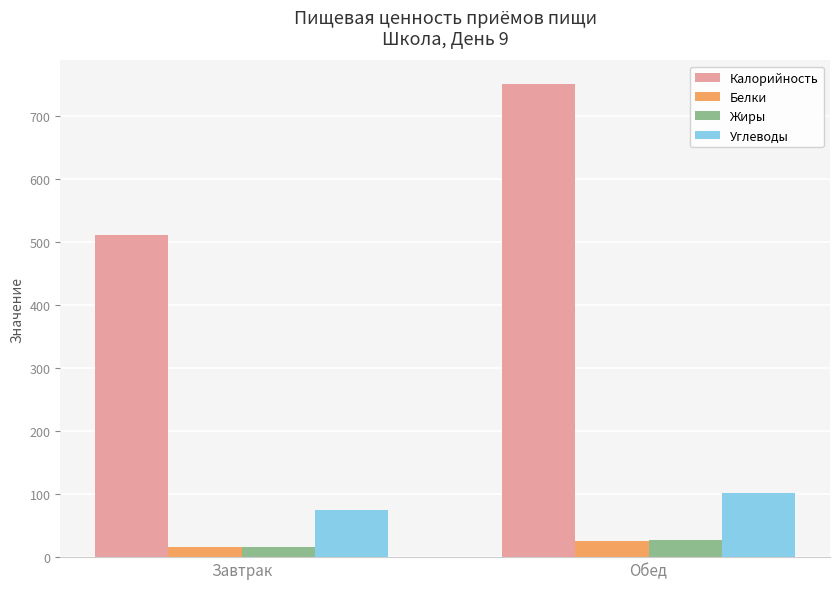

Rank the categories by Углеводы value from highest to lowest.

Обед, Завтрак